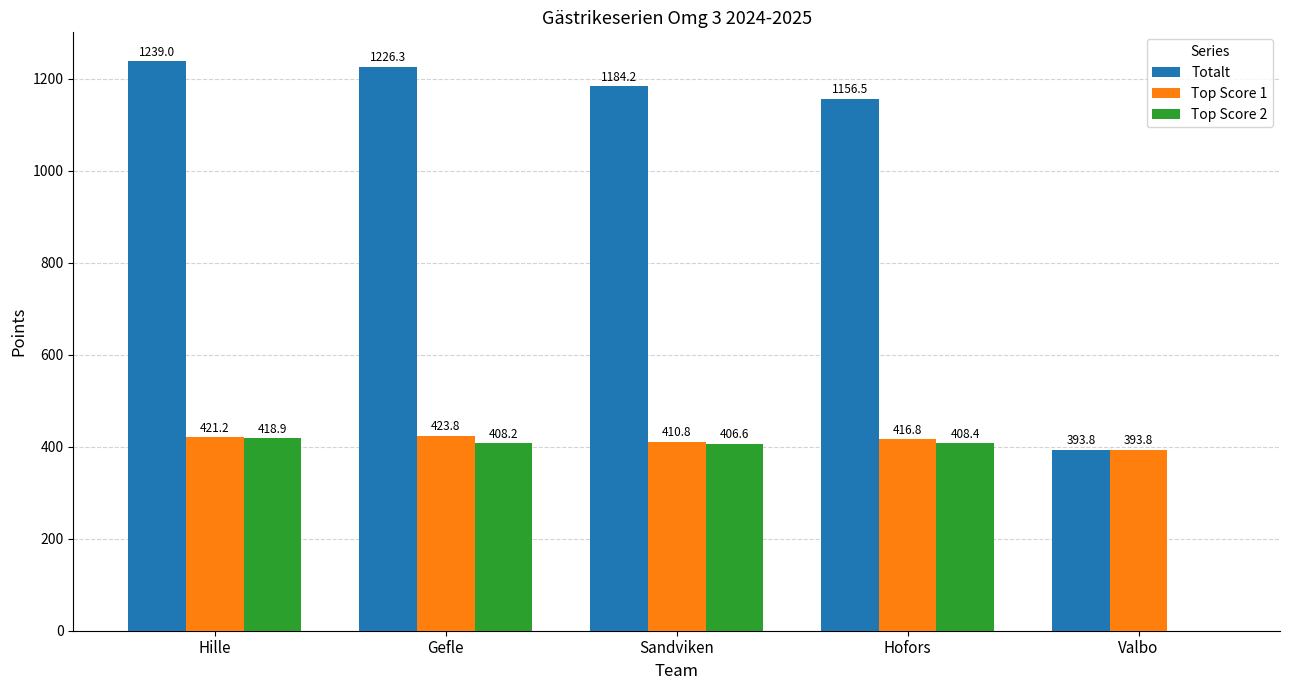

Does the chart contain stacked bars?

No